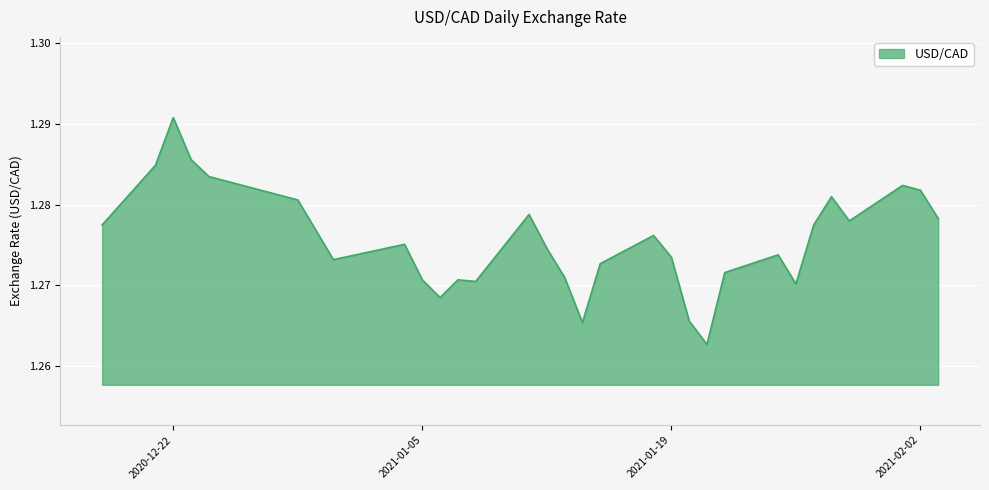

What is the label of the 31st point from the right?

2020-12-18